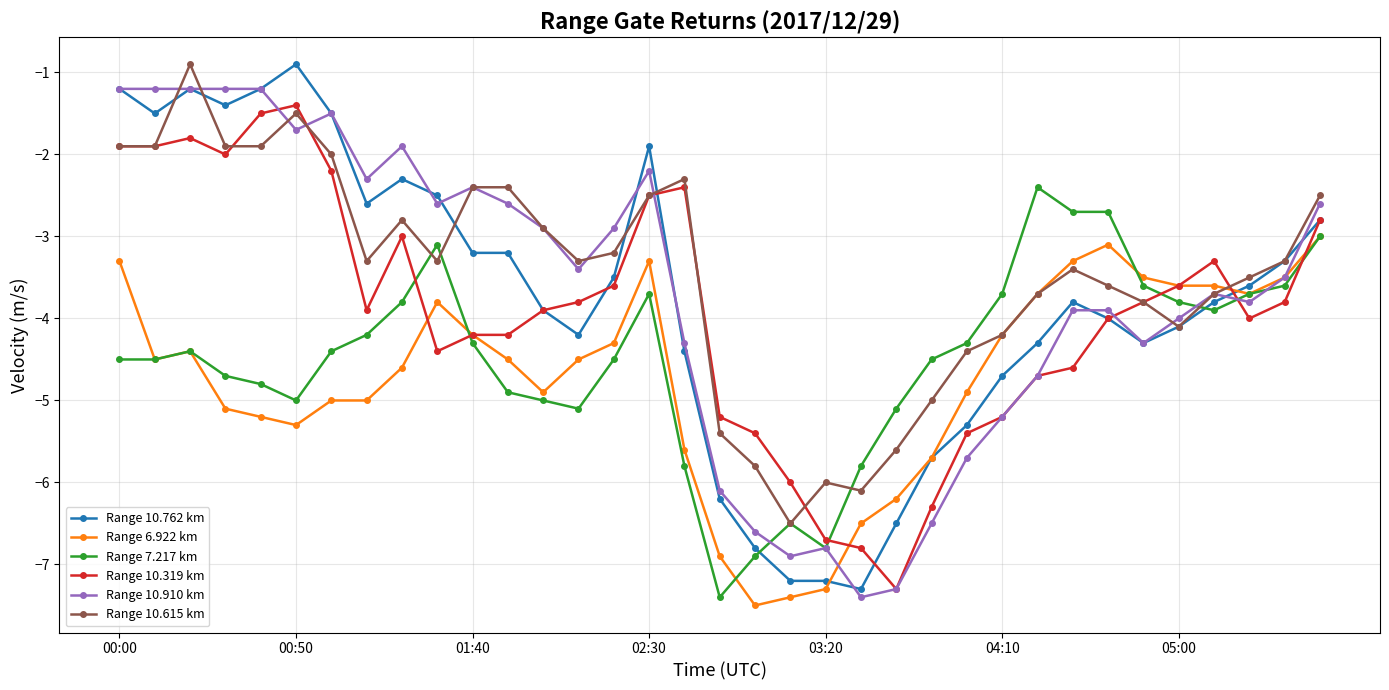

True or false: Range 6.922 km has more than 2 interior local peaks.

True